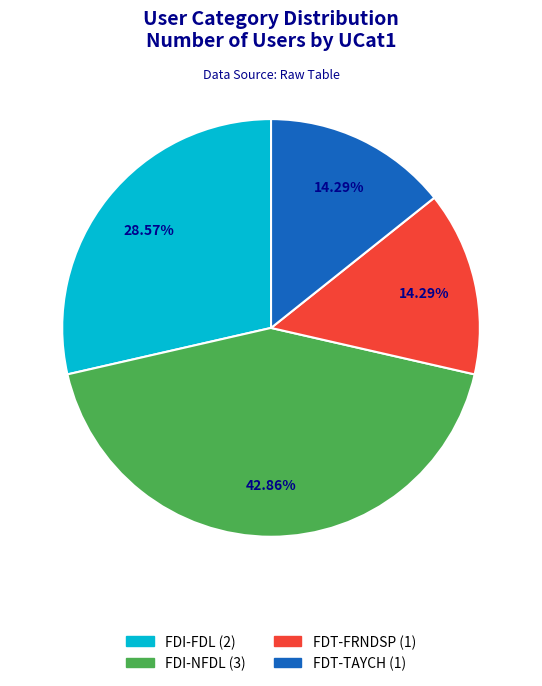

To the nearest percent, what is the difference between the FDT-FRNDSP and FDI-NFDL slice percentages?

29%